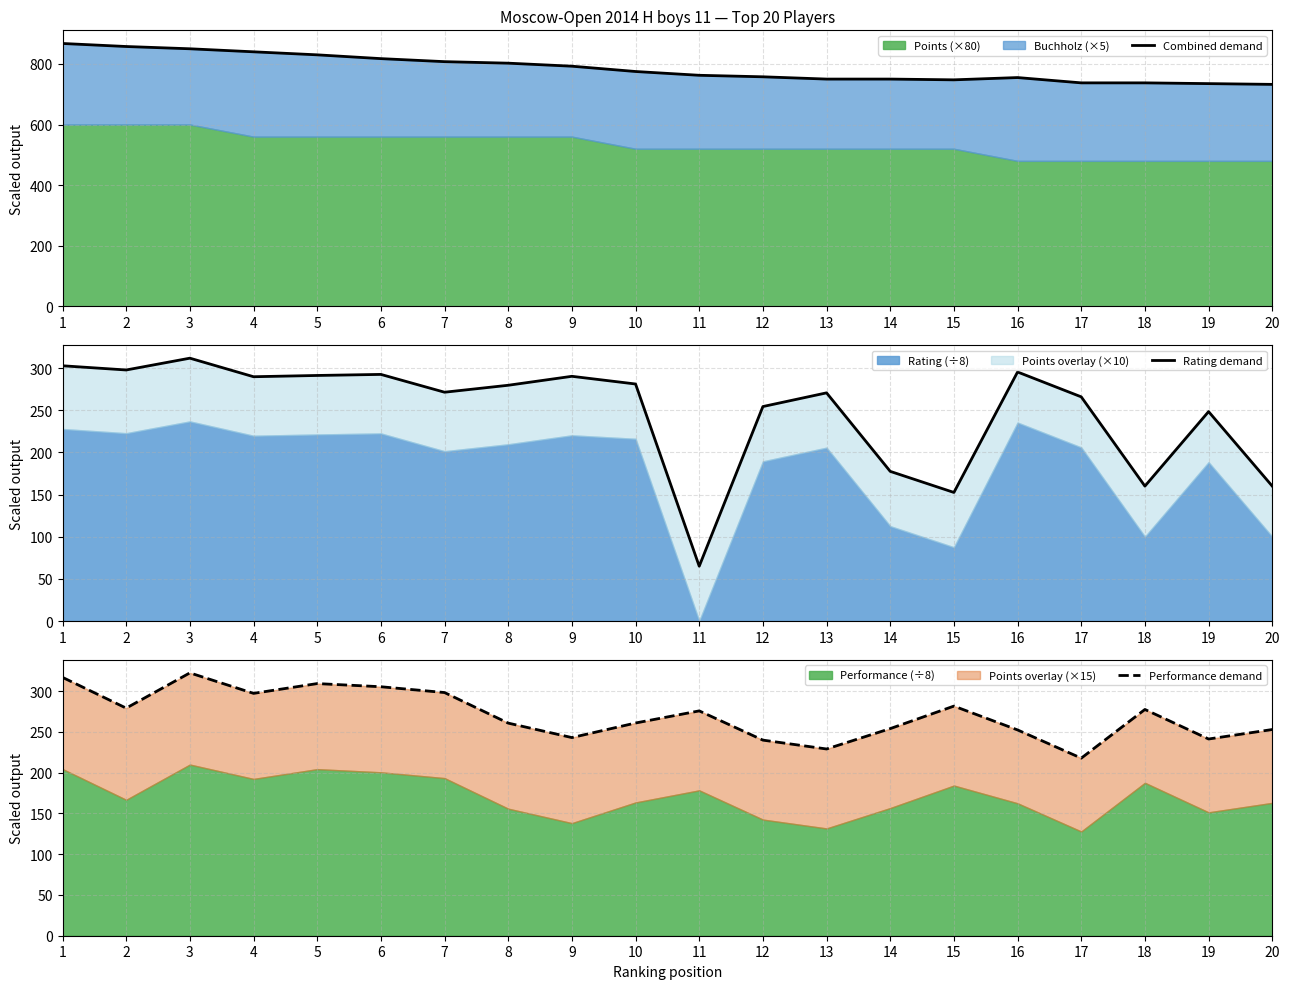

What is the difference between the second highest and minimum values in the Combined demand series?

125.0